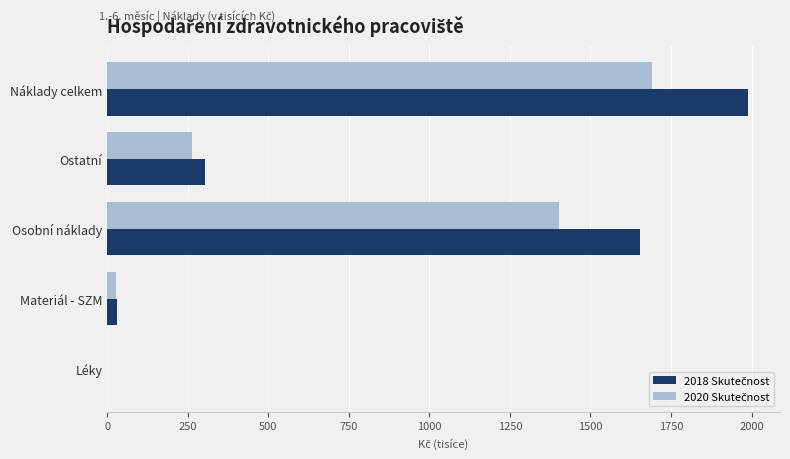

At which category does the chart reach its peak across all series?

Náklady celkem